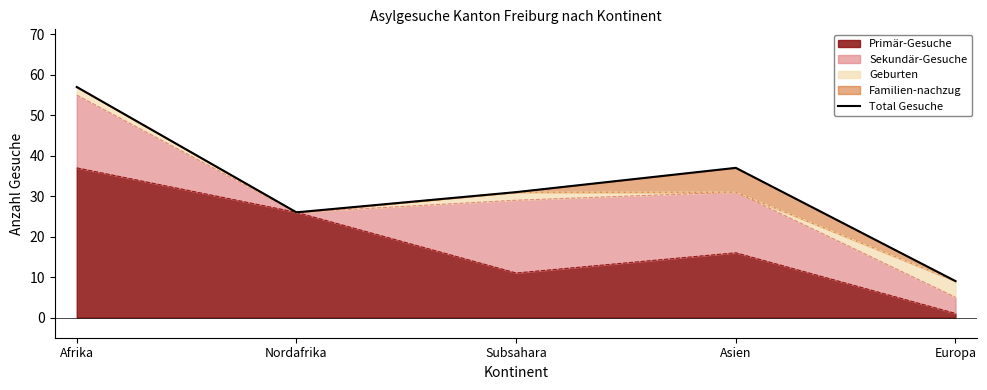

Approximately how many times larger is the value at Afrika compared to Europa?

6.3